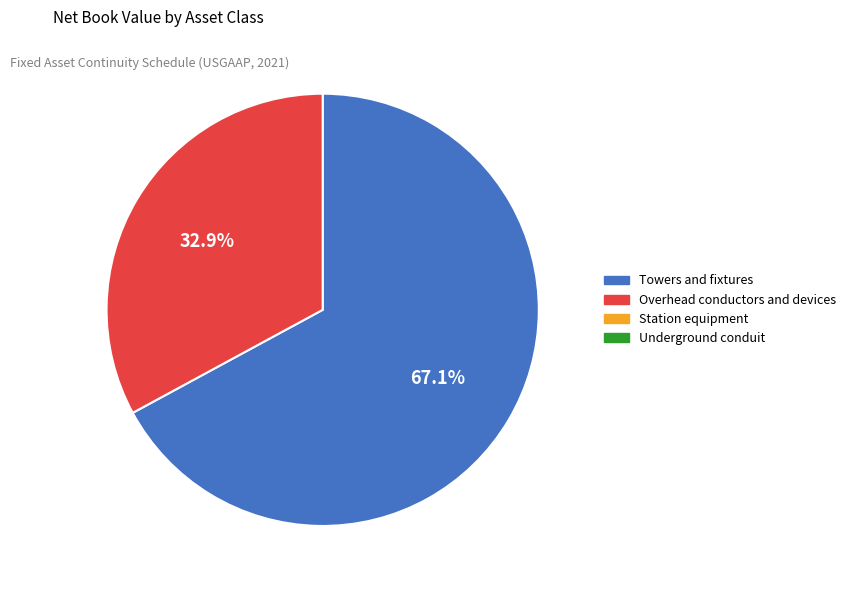

Does any single category account for the majority?

Yes